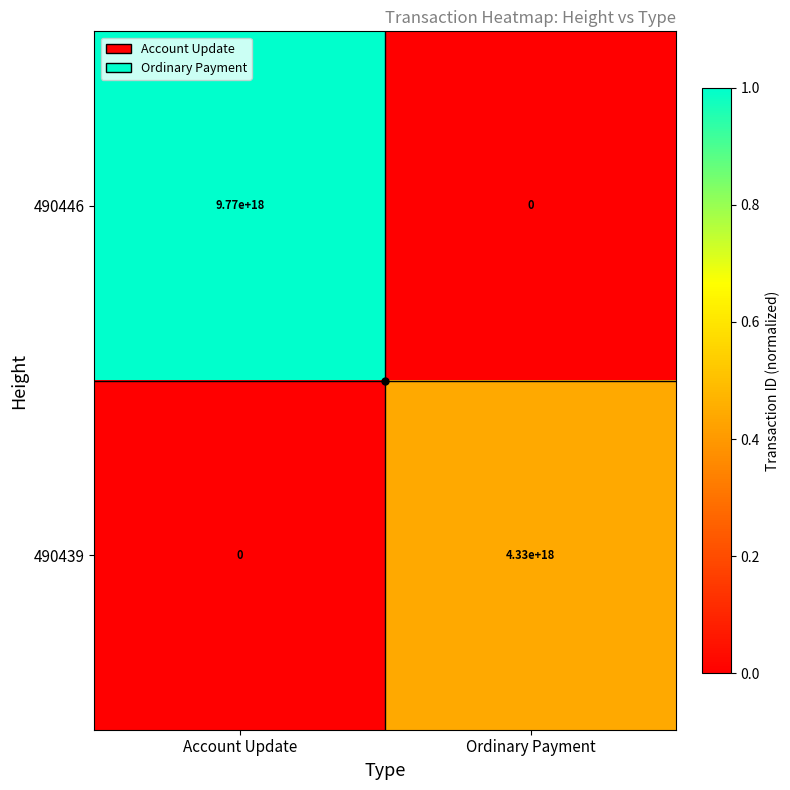

At Account Update, list the series in order from smallest to largest.

490439, 490446